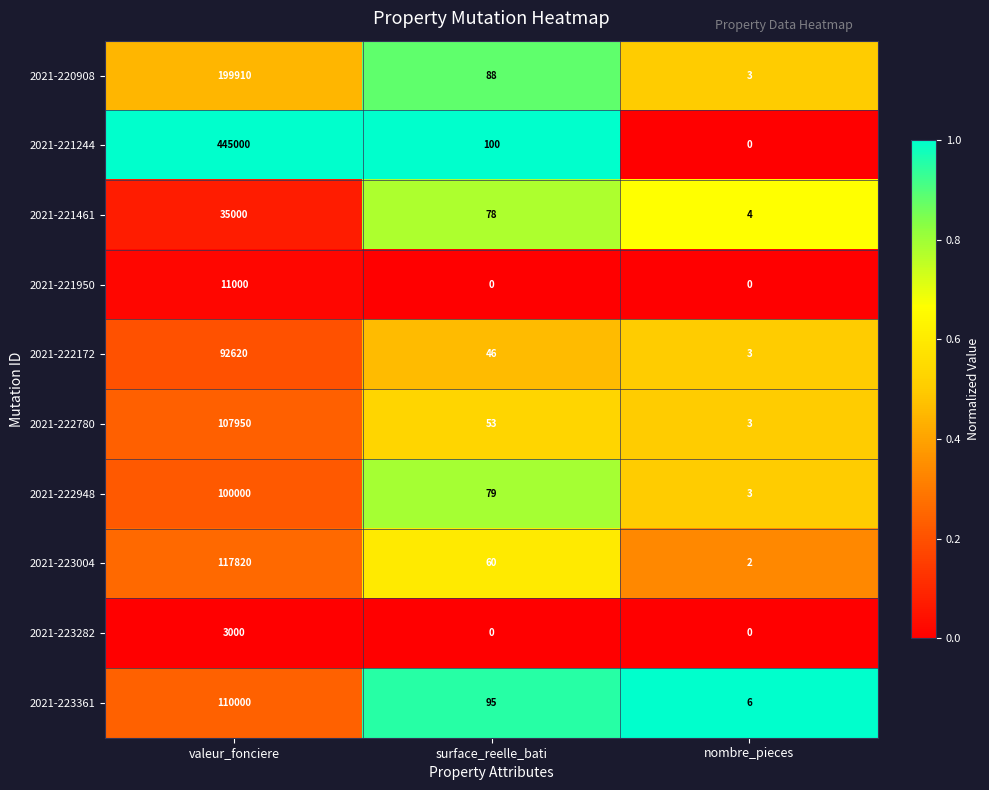

At how many categories does at least one series exceed 0?

3